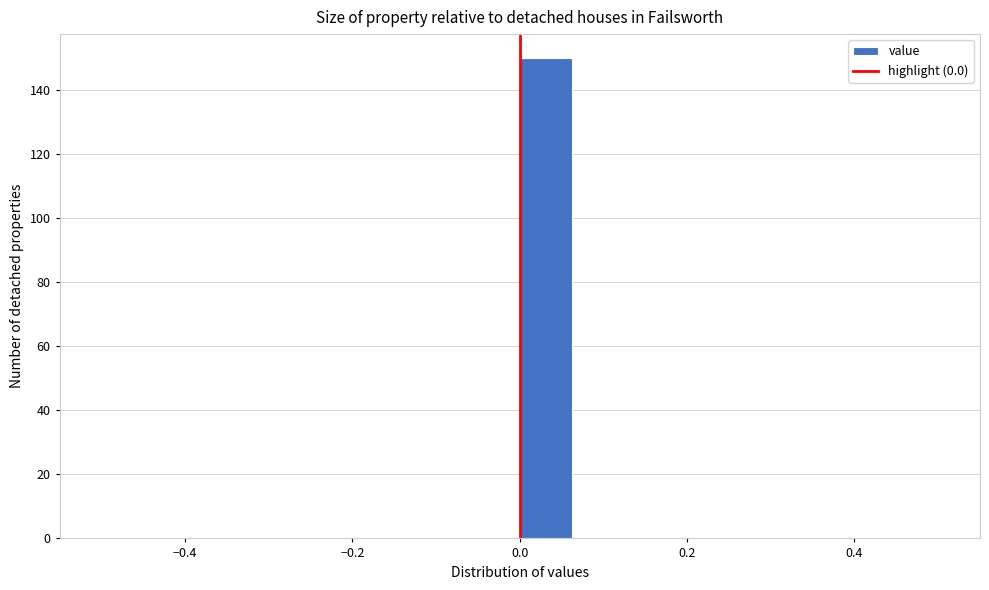

Around what value on the x-axis is the tallest bar? Give the approximate position of its centre, as read against the axis.

0.04